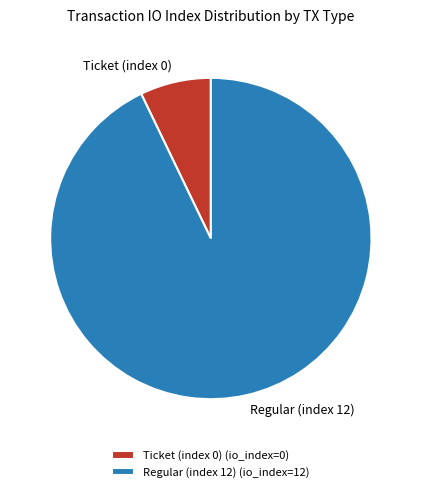

The Regular (index 12) slice represents 93% of the pie. True or false?

True